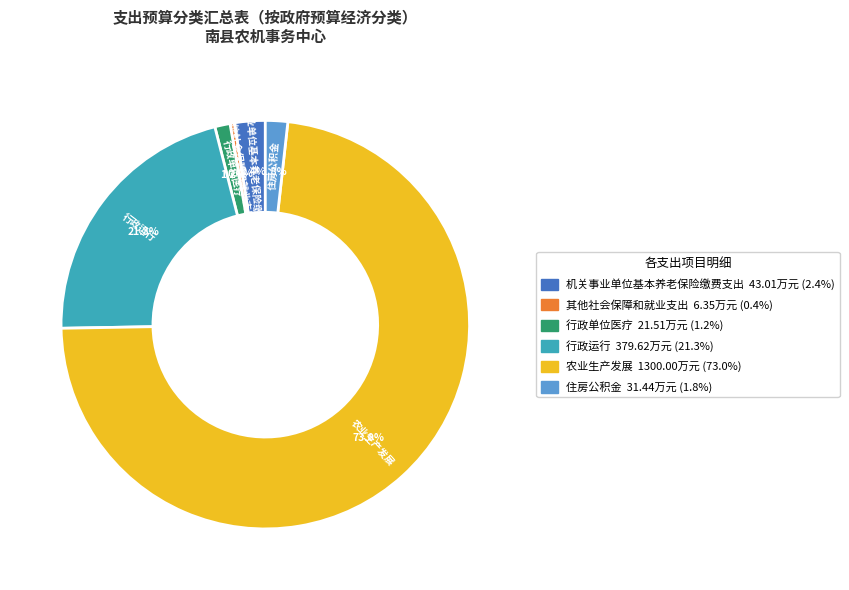

What portion of the pie excludes 其他社会保障和就业支出?

99.6%